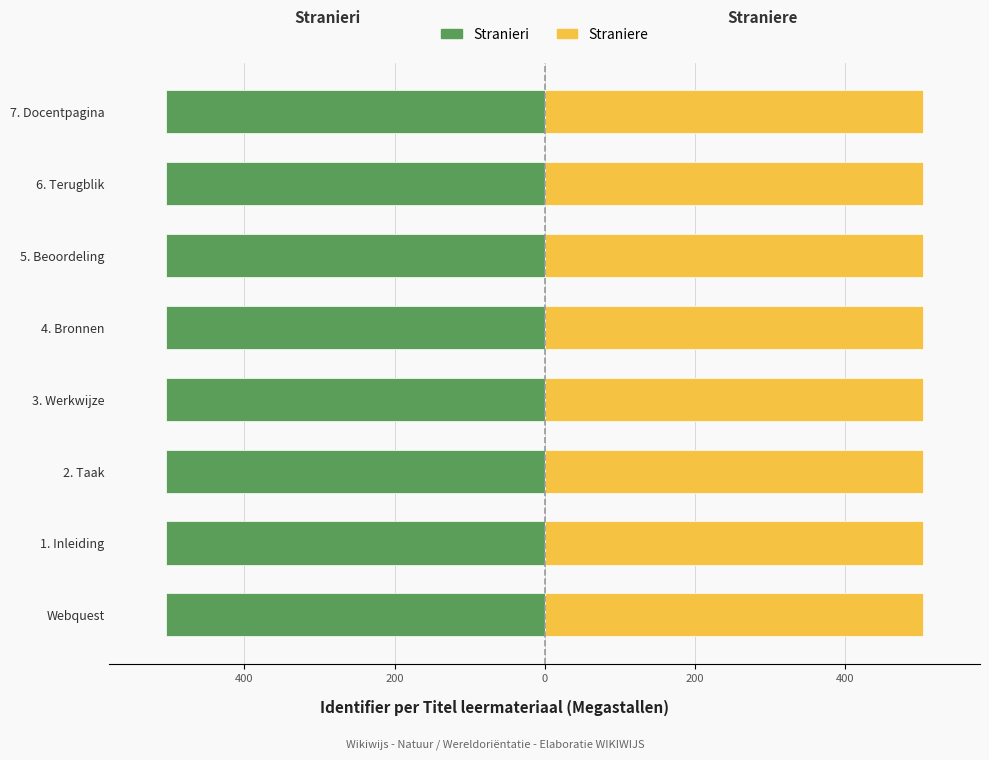

Are the bars grouped side by side (vs. stacked)?

Yes